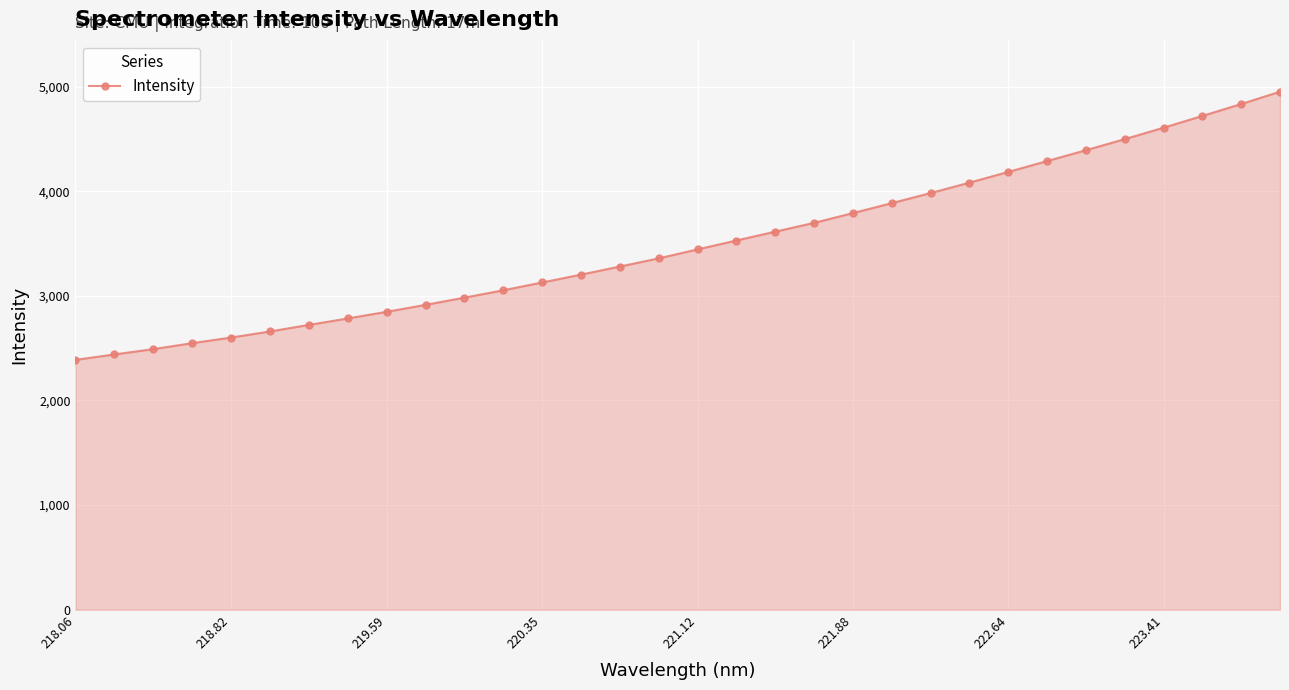

What is the difference between the second highest and second lowest values?

2393.3